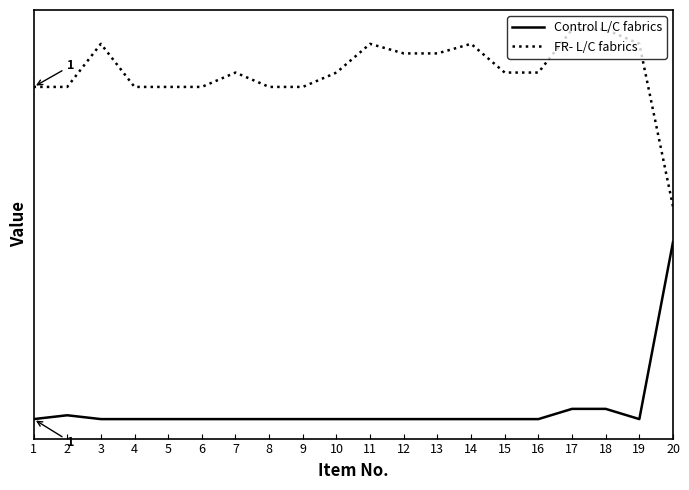

True or false: Control L/C fabrics and FR- L/C fabrics intersect in this chart.

False